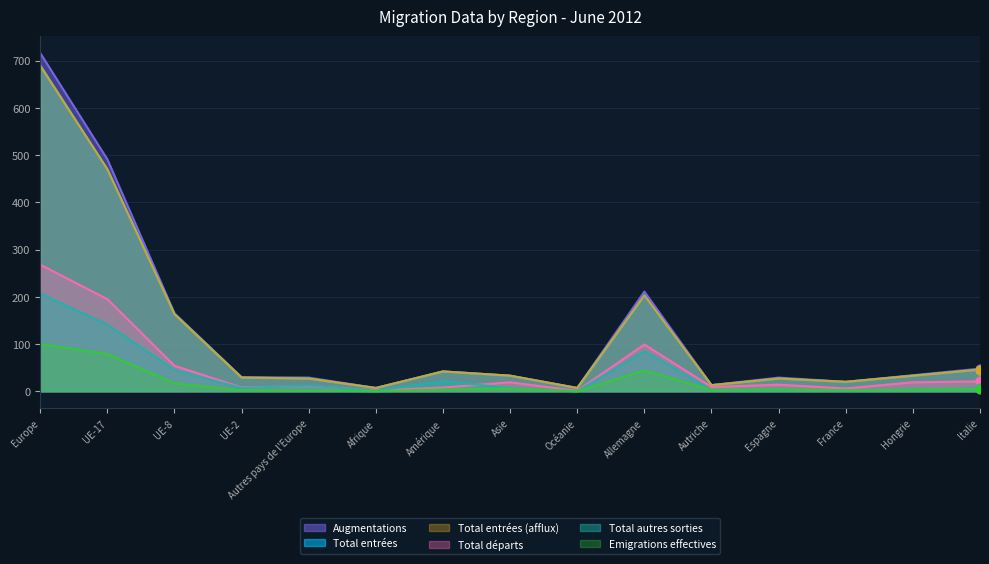

Which series has the largest total across all categories?

Augmentations